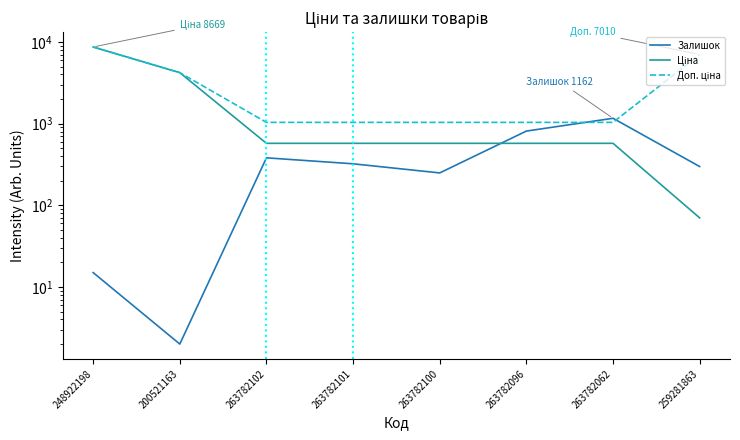

Is it true that Доп. ціна equals 5200.1 at 248922198?

False